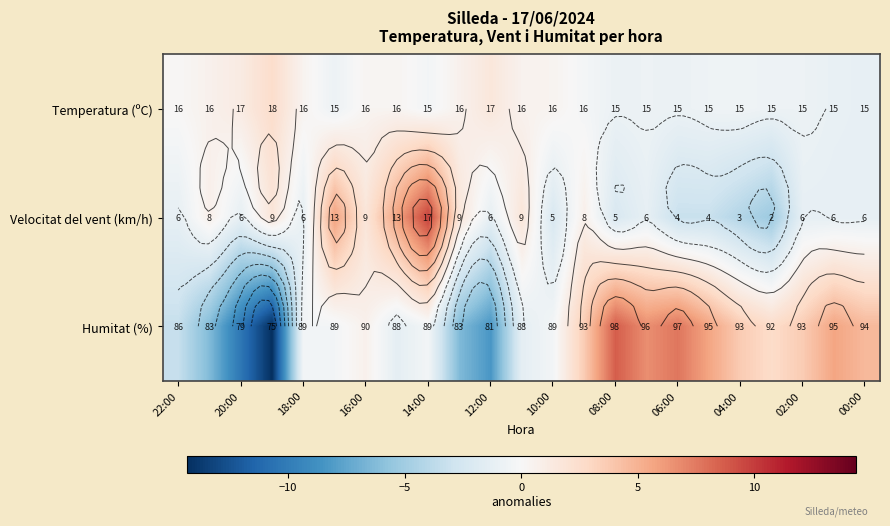

The Temperatura (ºC) series shows -0.4 at 02:00. True or false?

False